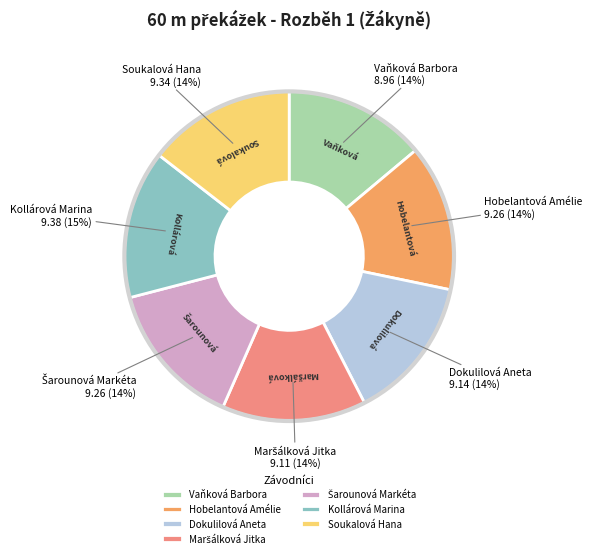

How many slices are in this pie chart?

7